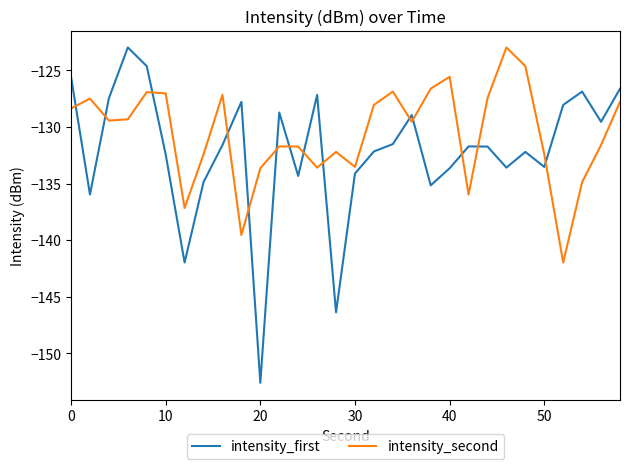

Is this an area chart (filled region under the line)?

No